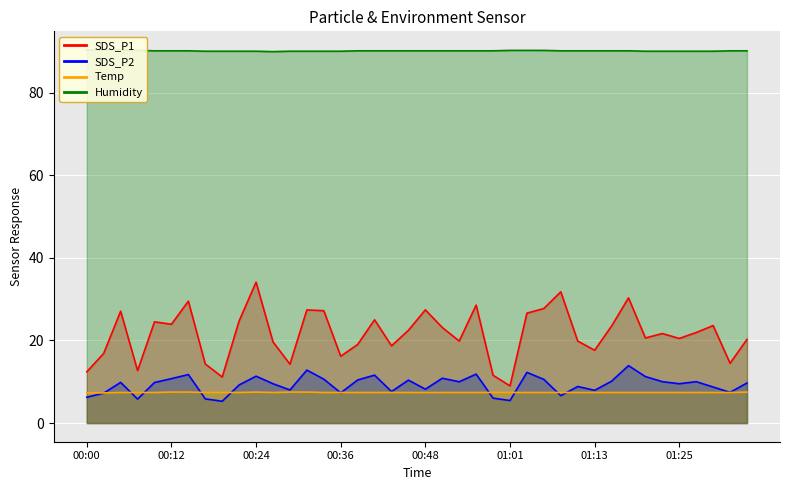

Which series has the largest range (max minus min)?

SDS_P1